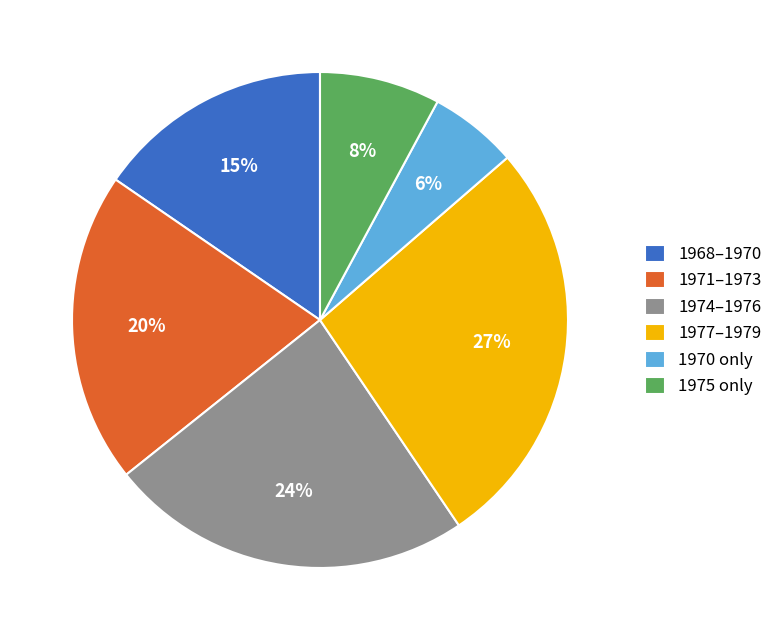

What is the ratio of the value at 1975 only to the value at 1977–1979?

0.3